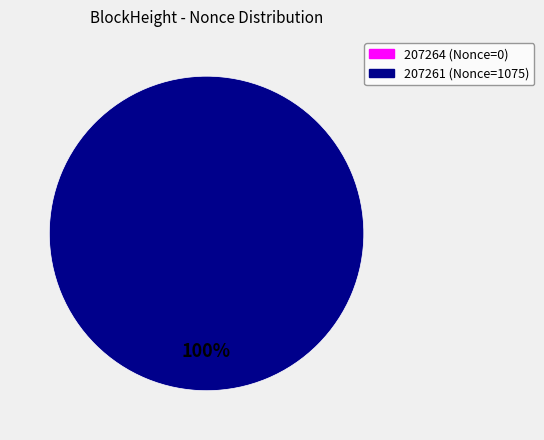

What is the change in value from 207264 to 207261?

+1075